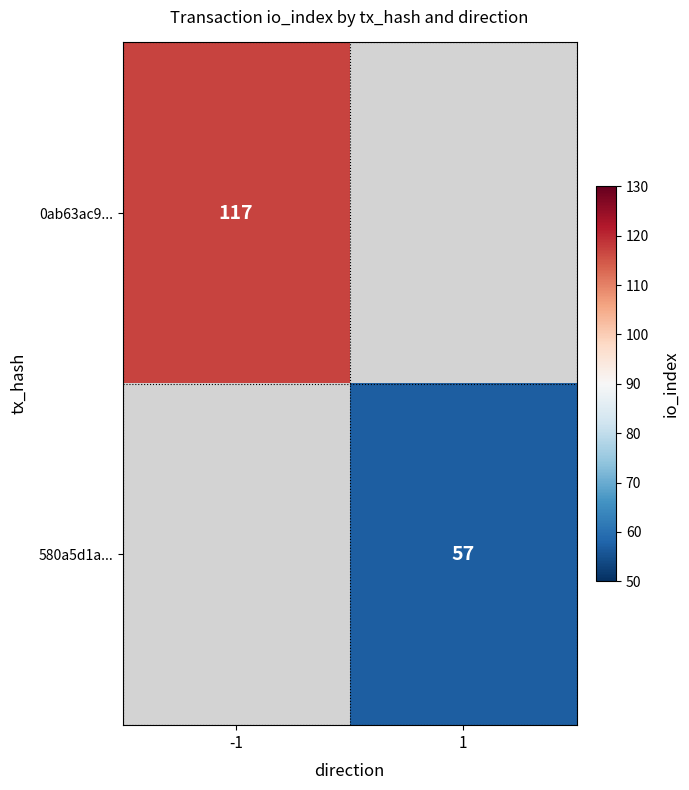

Is it true that 580a5d1a... equals 96 at 1?

False